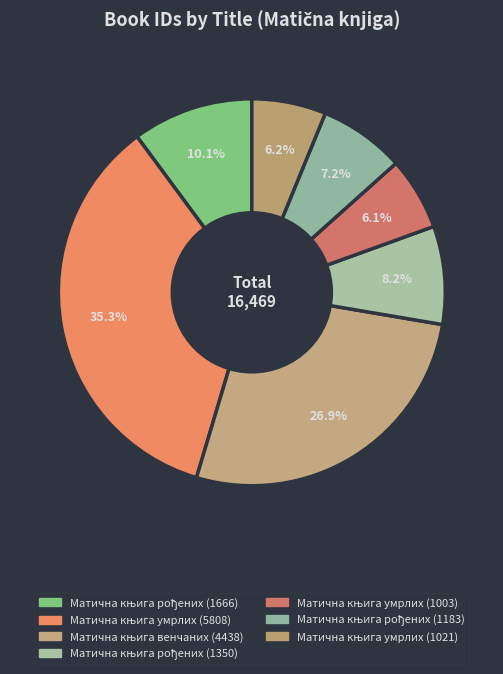

Count the number of slices in the pie.

7